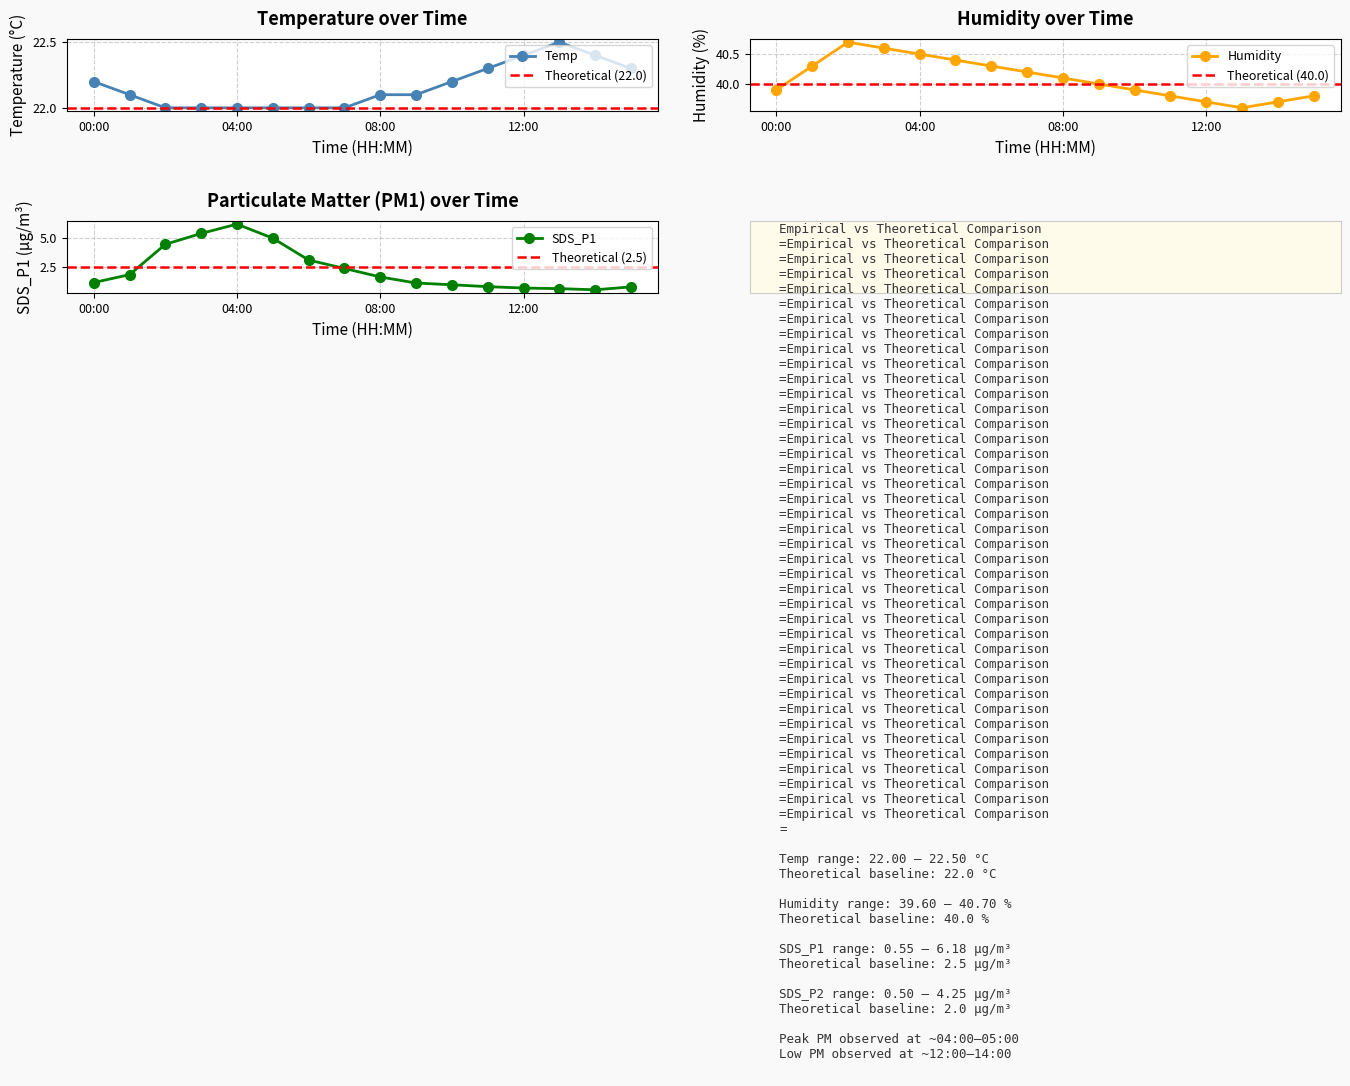

At which category is the sum across all series the highest?

04:00